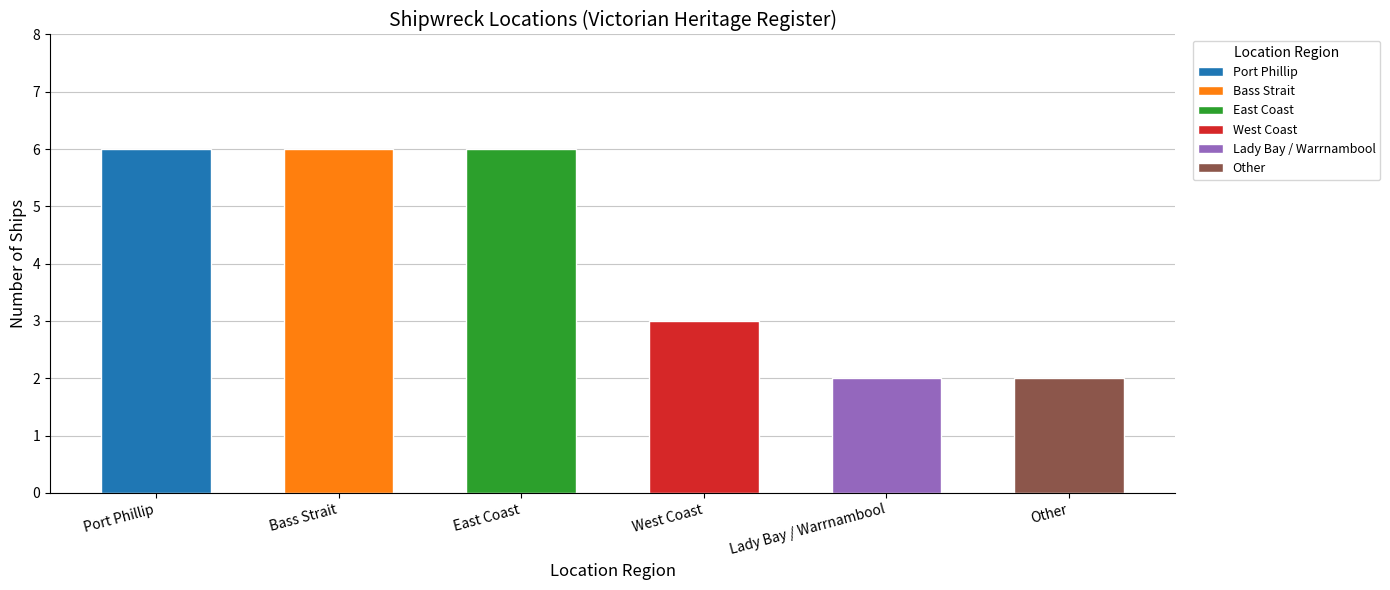

How many values are between 2 and 6?

6